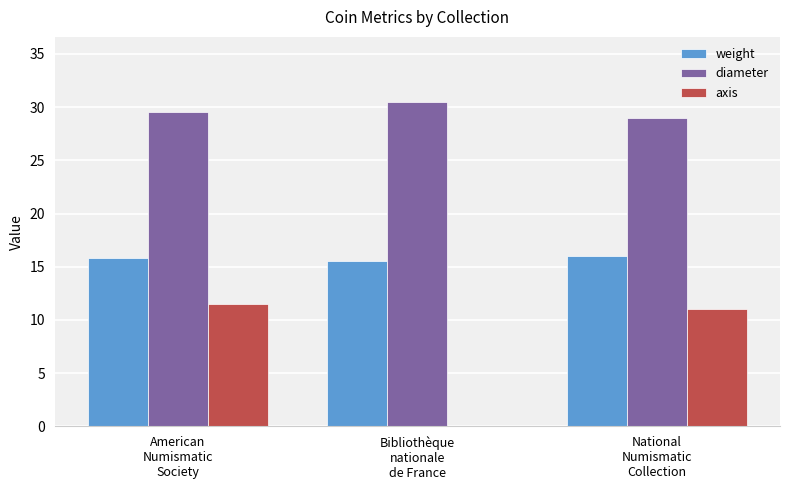

What value does the diameter series have at Bibliothèque
nationale
de France?

30.5